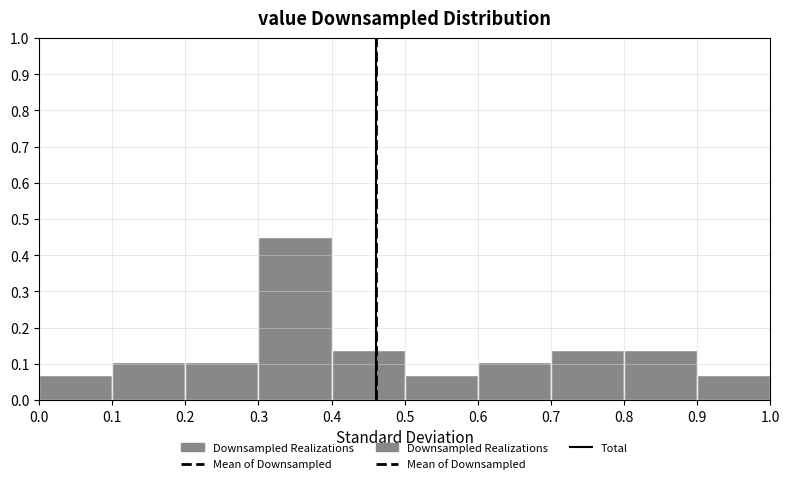

How tall is the bar that spans 0.1 to 0.2 on the x-axis? The values are not printed on the chart, so give them approximately, as read against the axis.

0.10